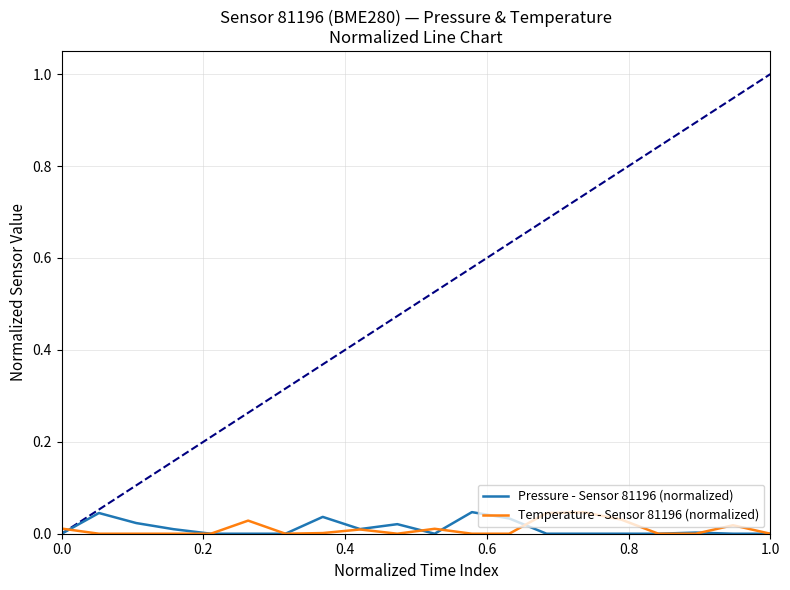

In Temperature - Sensor 81196 (normalized), how many points are lower than both neighbors (excluding endpoints)?

2